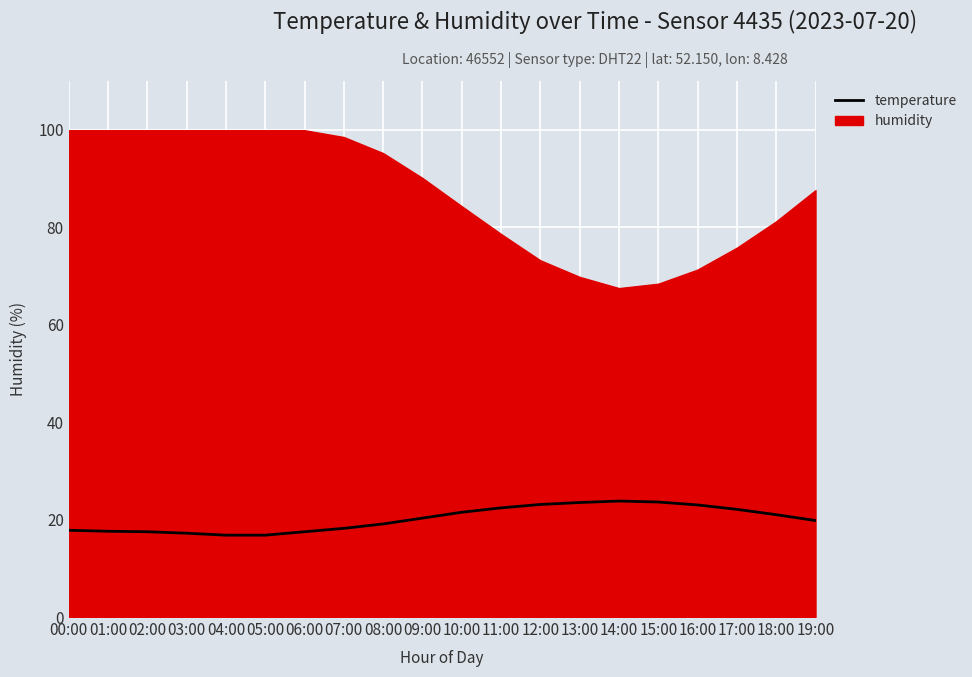

How many data points are less than 20?

10